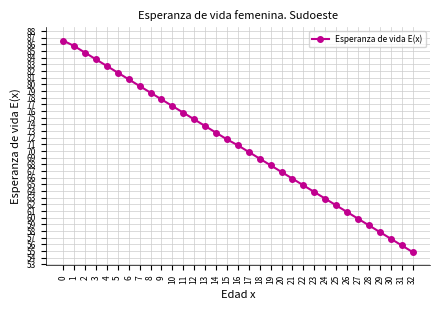

What is the value of the 2nd point from the left?

85.8